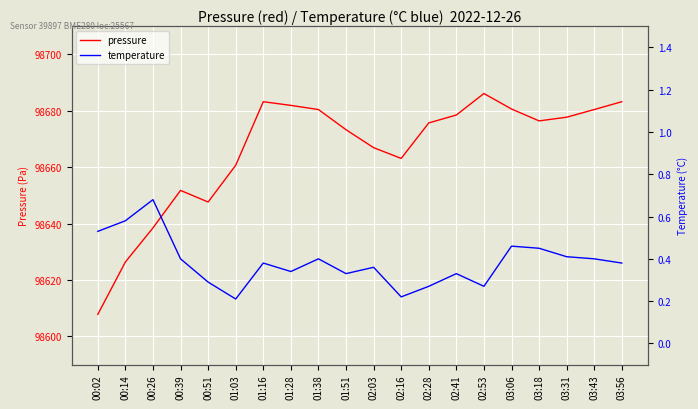

Which series has the largest total across all categories?

pressure